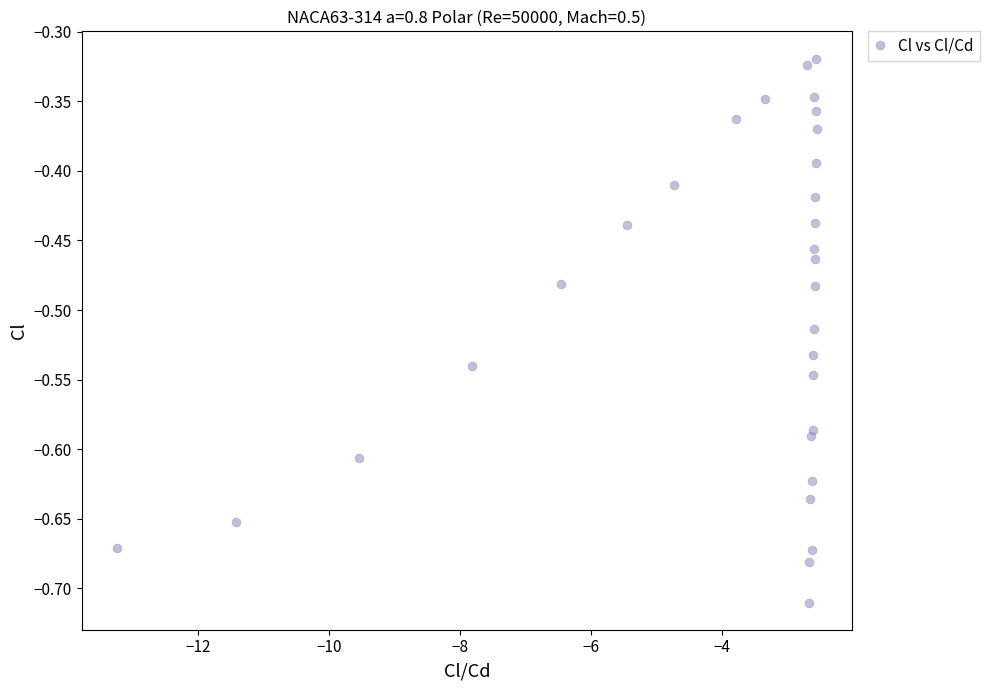

What is the range of X values (max minus min)?

10.7